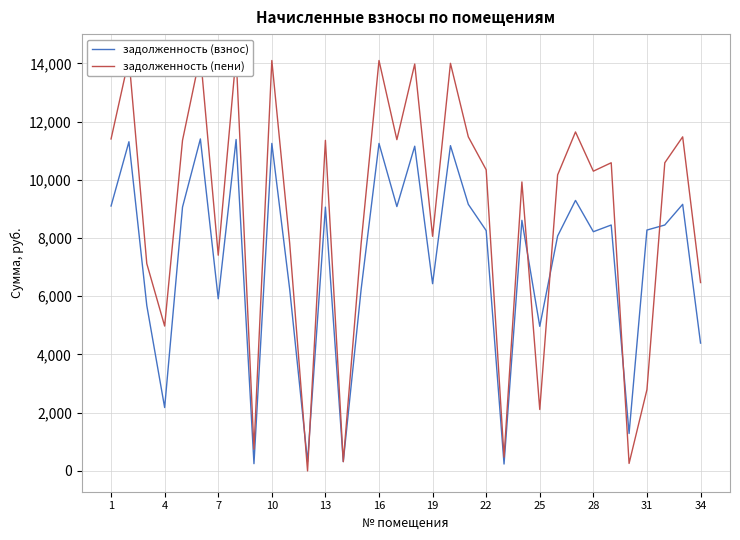

Count the number of data series in this chart.

2